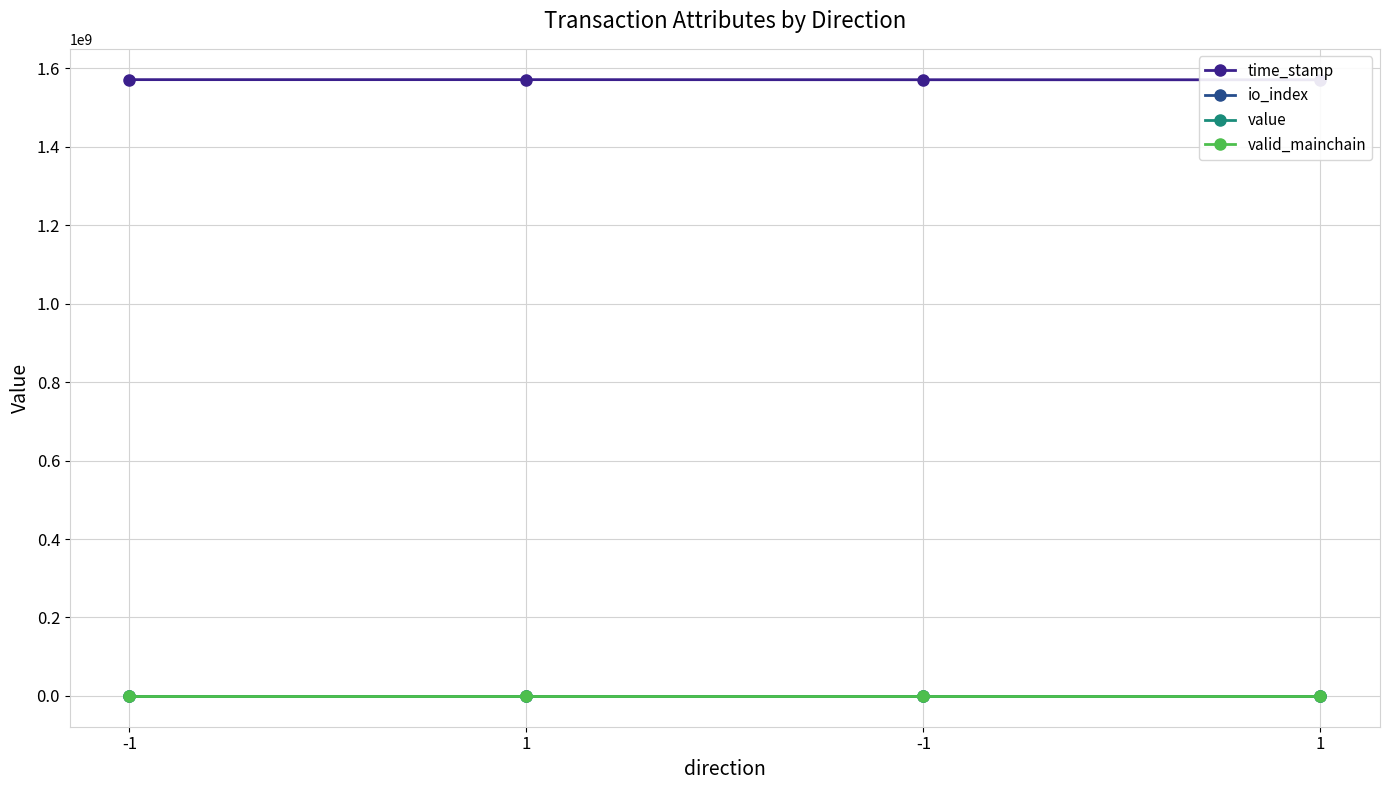

True or false: value and time_stamp intersect in this chart.

False